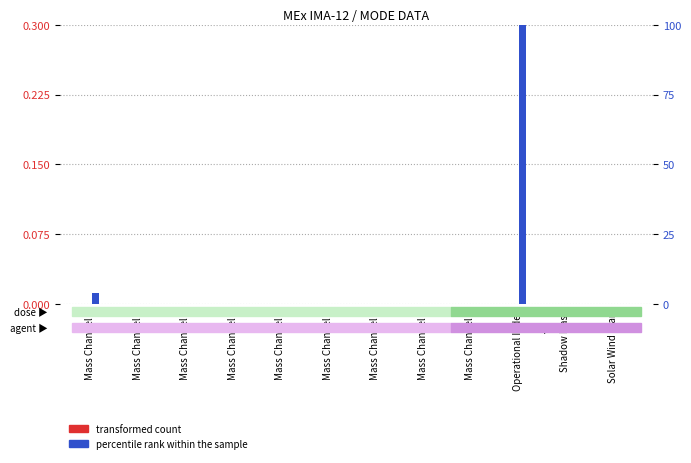

Which category has the highest value in the percentile rank within the sample series?

Operational Index